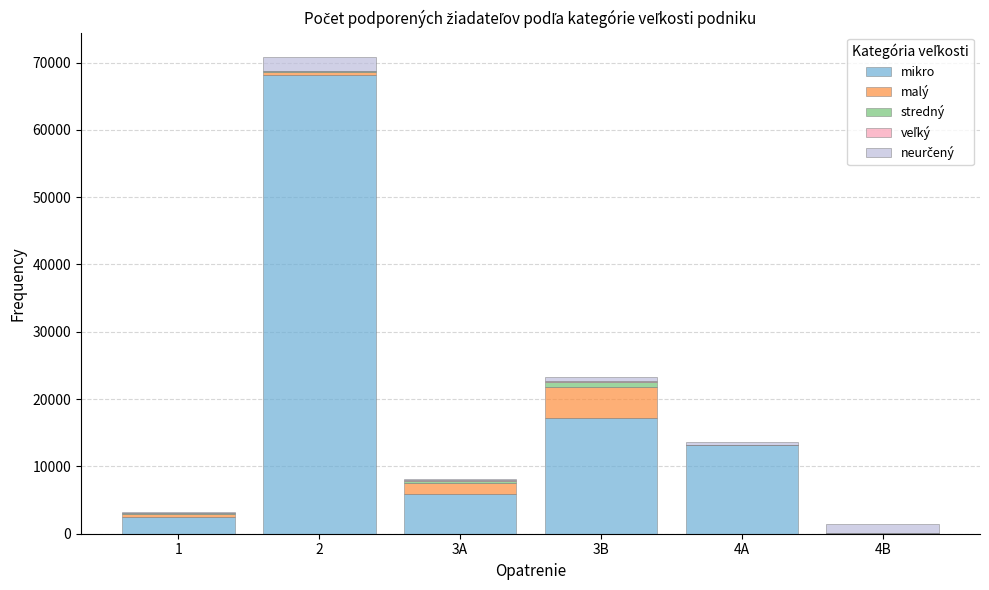

The value of mikro at 3B is 28815. True or false?

False